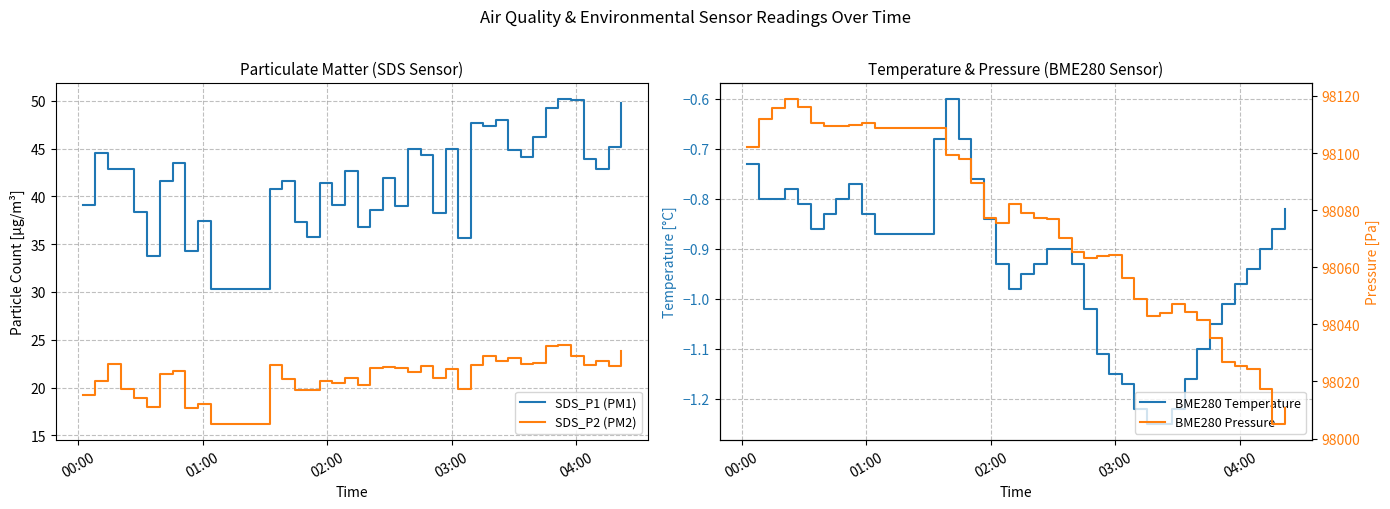

True or false: SDS_P2 (PM2) and BME280 Temperature intersect in this chart.

False